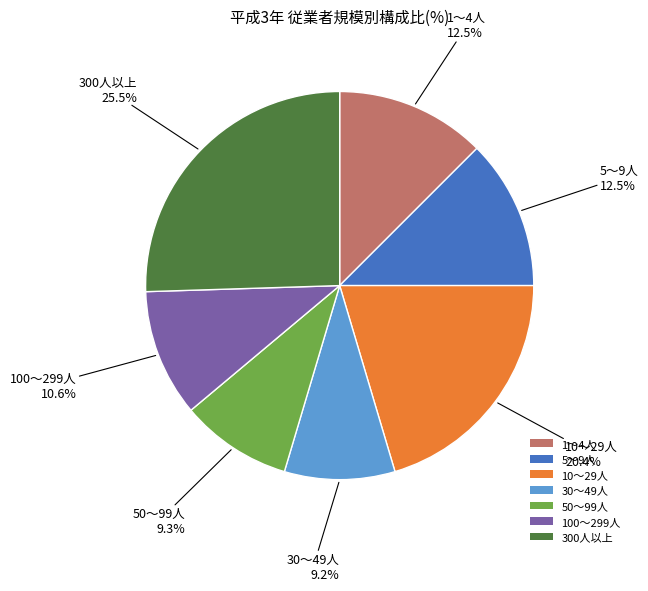

What portion of the pie excludes 10～29人?

79.6%